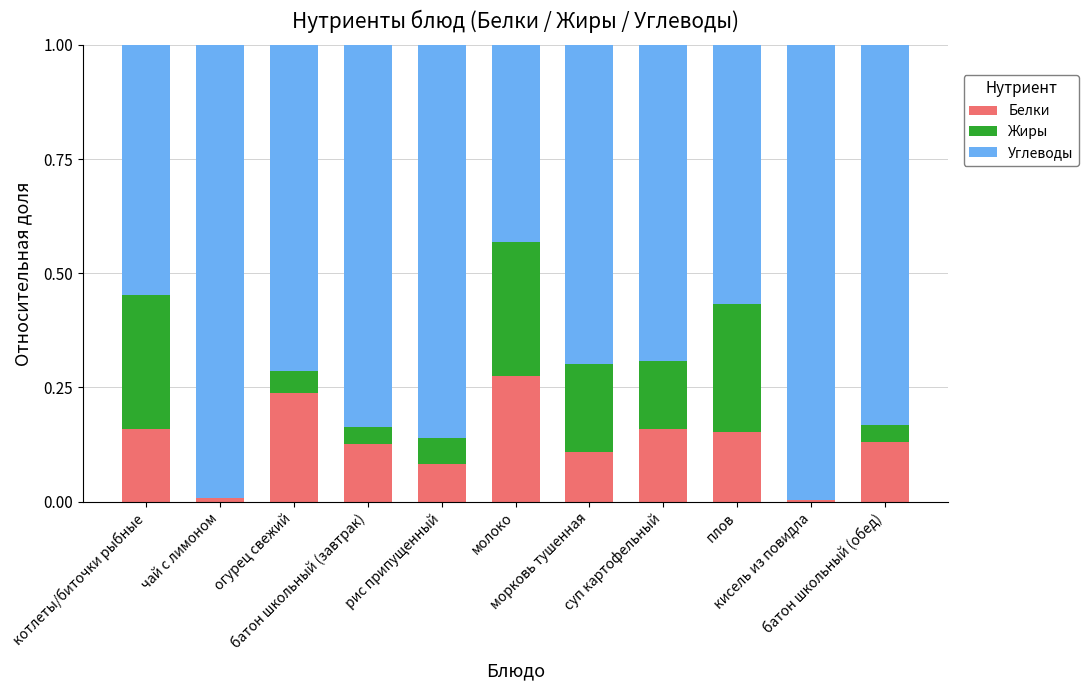

True or false: Белки has a value of 0.0 at кисель из повидла.

False